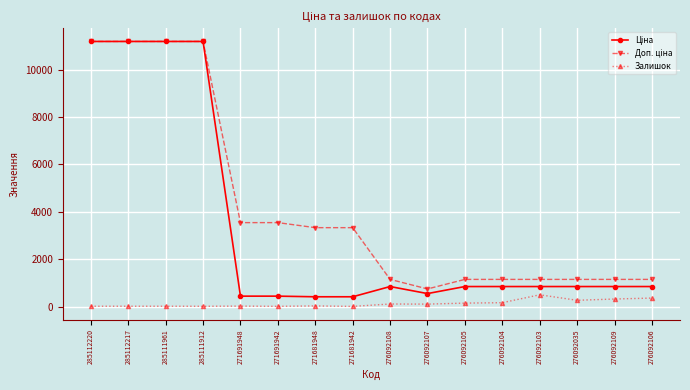

What is the greatest value displayed?

11188.2